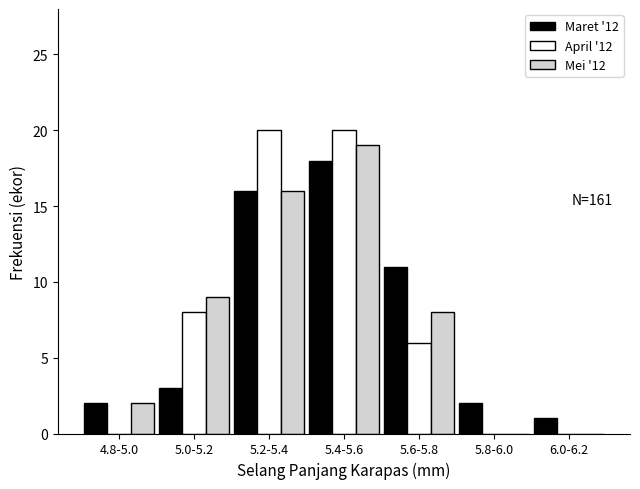

Reading left to right, transcribe all the data shown in this chart.

Maret '12: 4.8-5.0=2	5.0-5.2=3	5.2-5.4=16	5.4-5.6=18	5.6-5.8=11	5.8-6.0=2	6.0-6.2=1
April '12: 4.8-5.0=0	5.0-5.2=8	5.2-5.4=20	5.4-5.6=20	5.6-5.8=6	5.8-6.0=0	6.0-6.2=0
Mei '12: 4.8-5.0=2	5.0-5.2=9	5.2-5.4=16	5.4-5.6=19	5.6-5.8=8	5.8-6.0=0	6.0-6.2=0